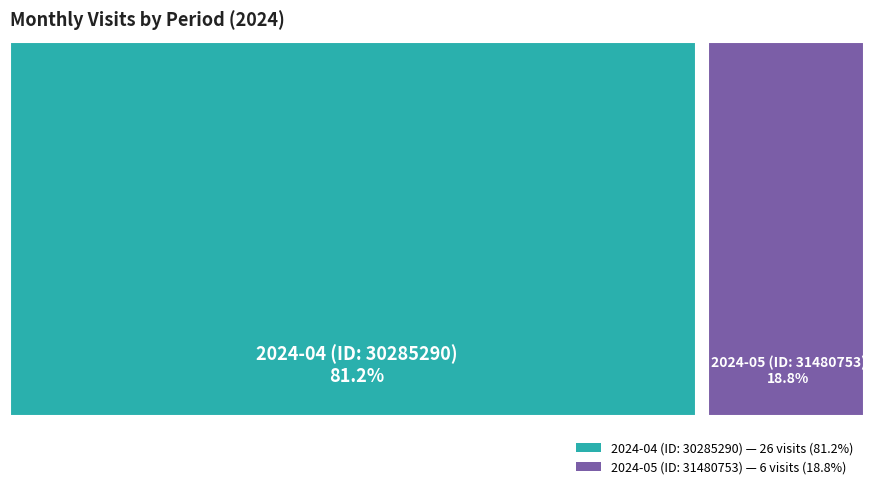

What percentage is the 2024-04 (ID: 30285290) slice, to the nearest percent?

81%